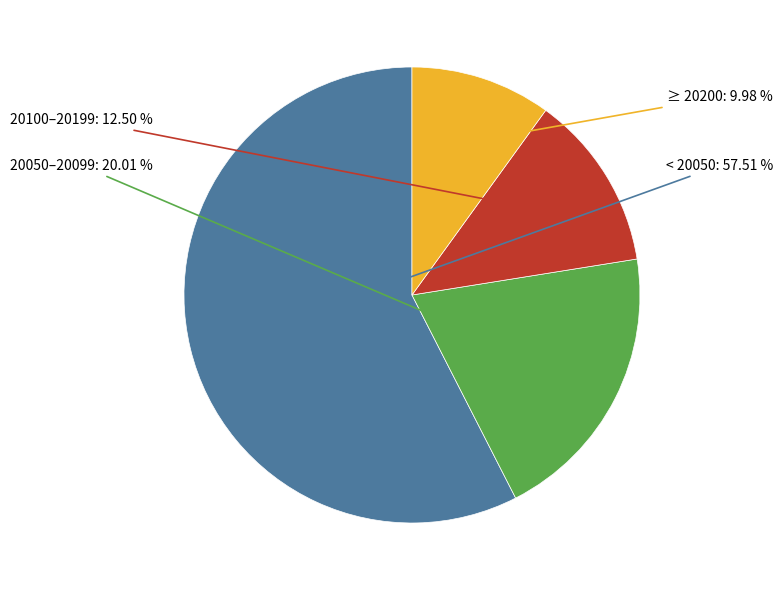

Is the sum of 20050–20099 and < 20050 greater than half?

Yes